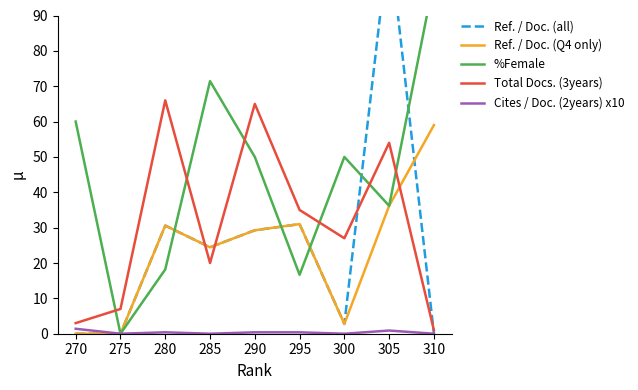

In Total Docs. (3years), how many points are higher than both neighbors (excluding endpoints)?

3